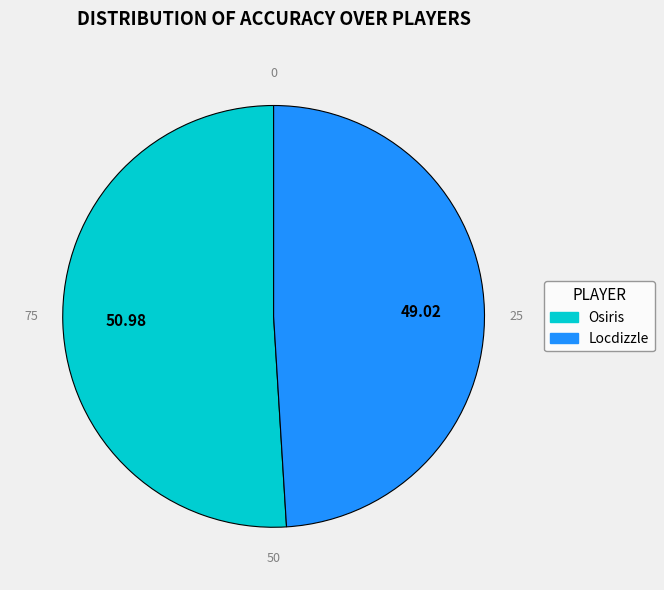

Rank the categories by value from highest to lowest.

Osiris, Locdizzle